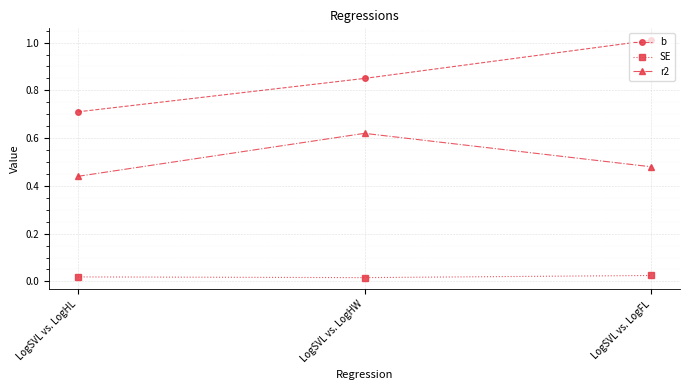

What are all the series names shown in the legend?

b, SE, r2